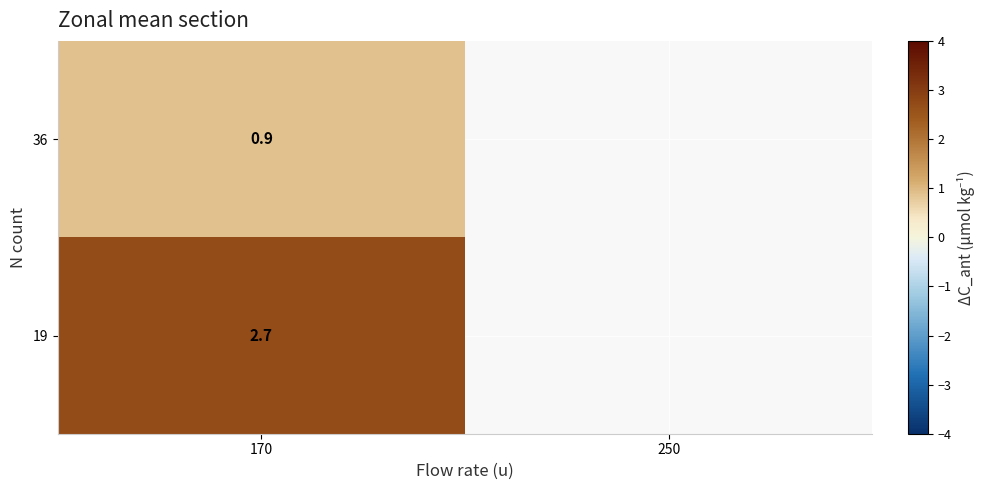

What is the greatest value displayed?

2.7